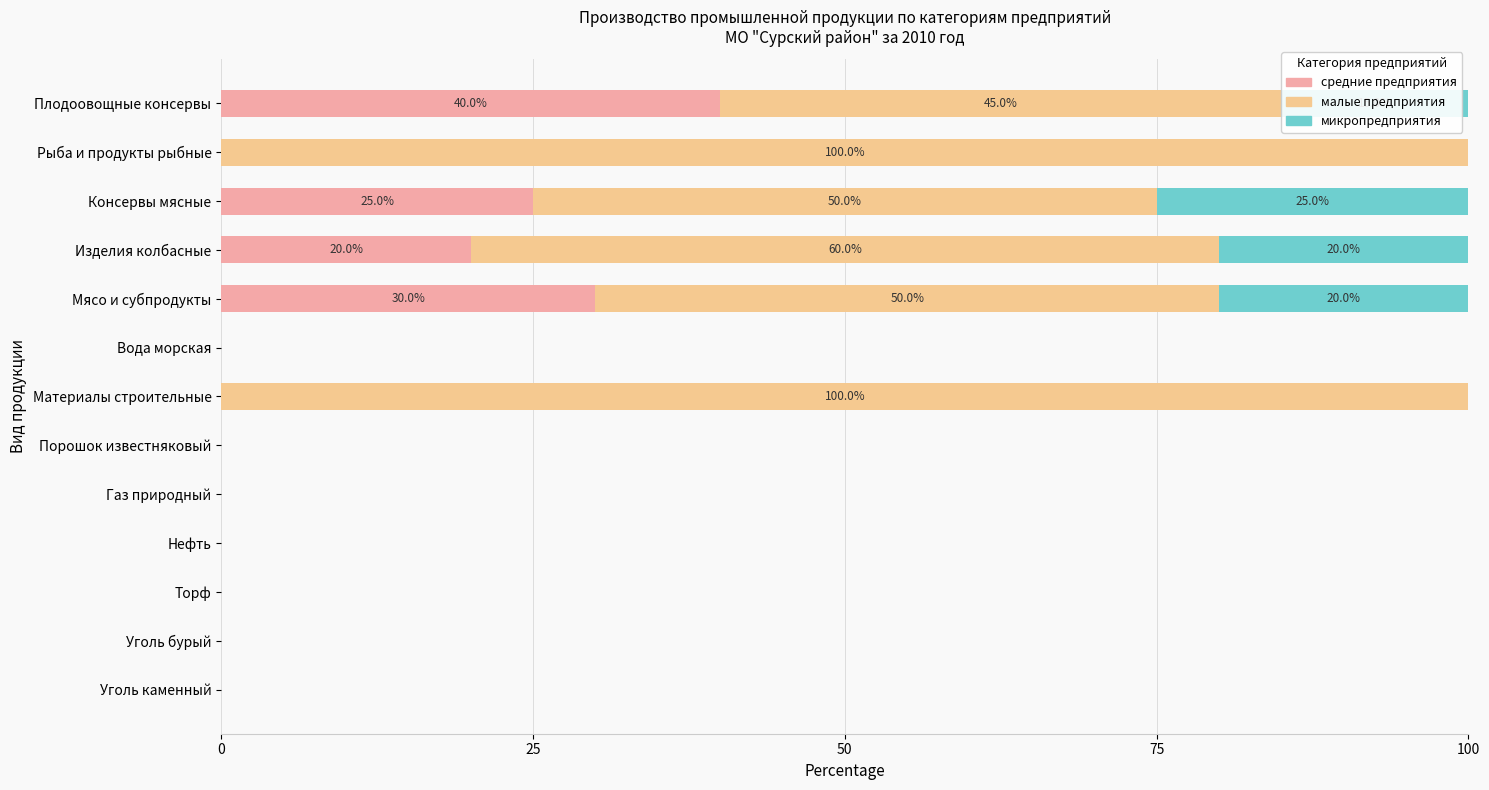

What are all the series names shown in the legend?

средние предприятия, малые предприятия, микропредприятия